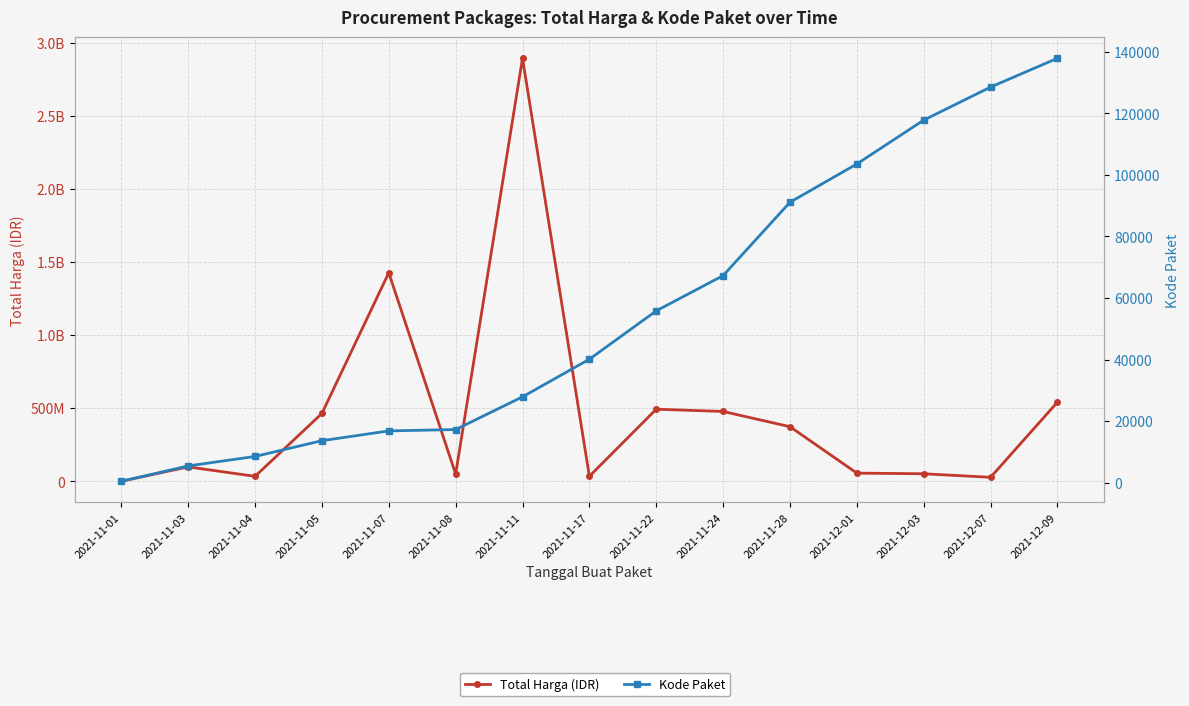

Which has a higher value, 2021-11-22 or 2021-12-07?

2021-11-22